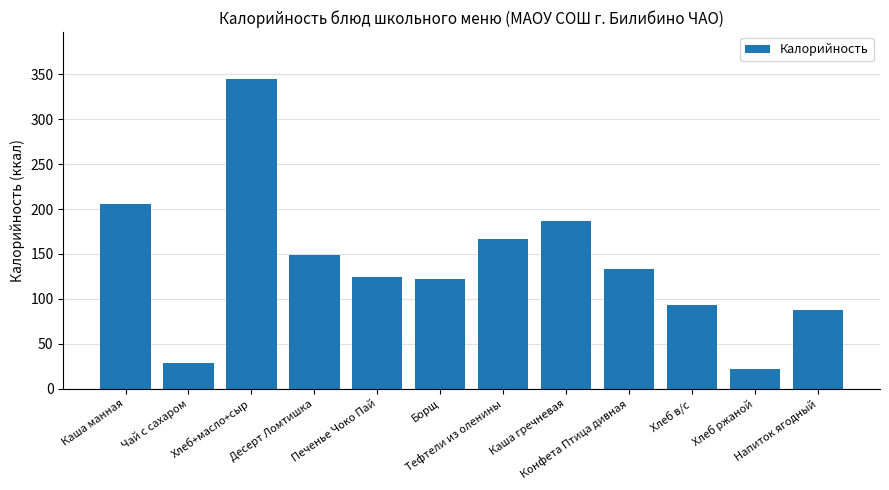

What is the average value?

138.7